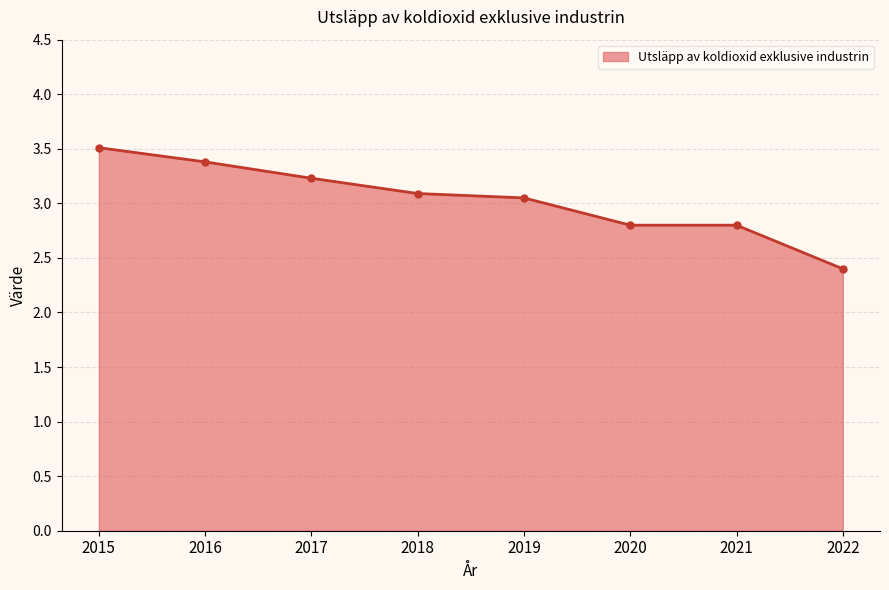

Where does the data first go above 3?

2015